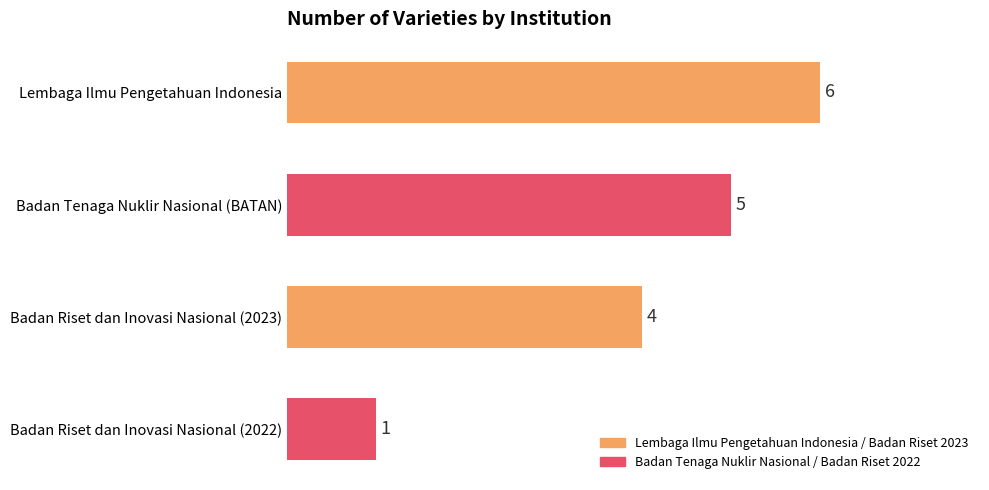

Reading top to bottom, transcribe all the data shown in this chart.

Lembaga Ilmu Pengetahuan Indonesia=6	Badan Tenaga Nuklir Nasional (BATAN)=5	Badan Riset dan Inovasi Nasional (2023)=4	Badan Riset dan Inovasi Nasional (2022)=1